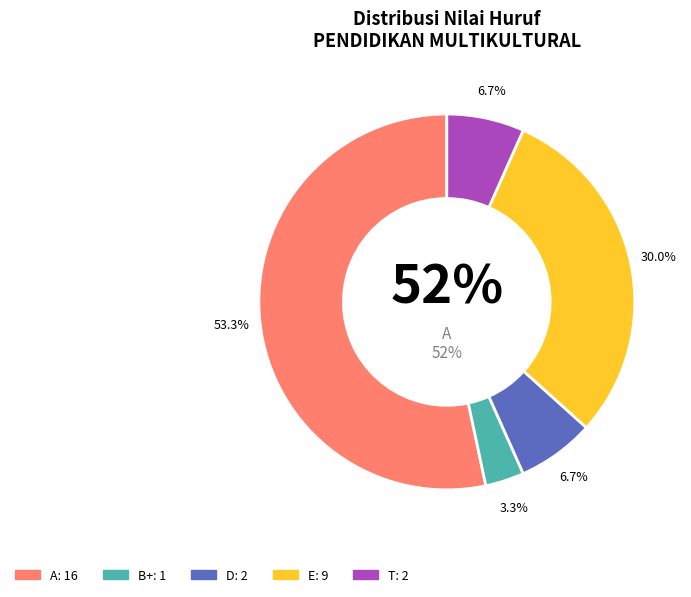

Which category has the smallest portion of the pie?

B+